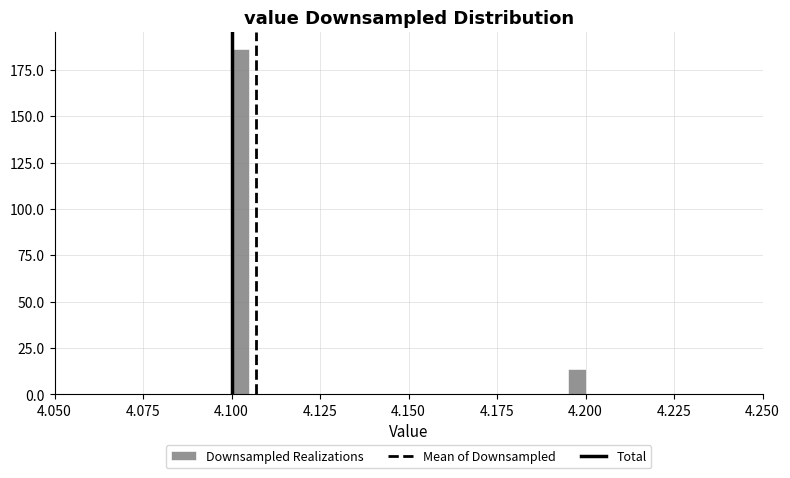

Around what value on the x-axis is the tallest bar? Give the approximate position of its centre, as read against the axis.

4.105